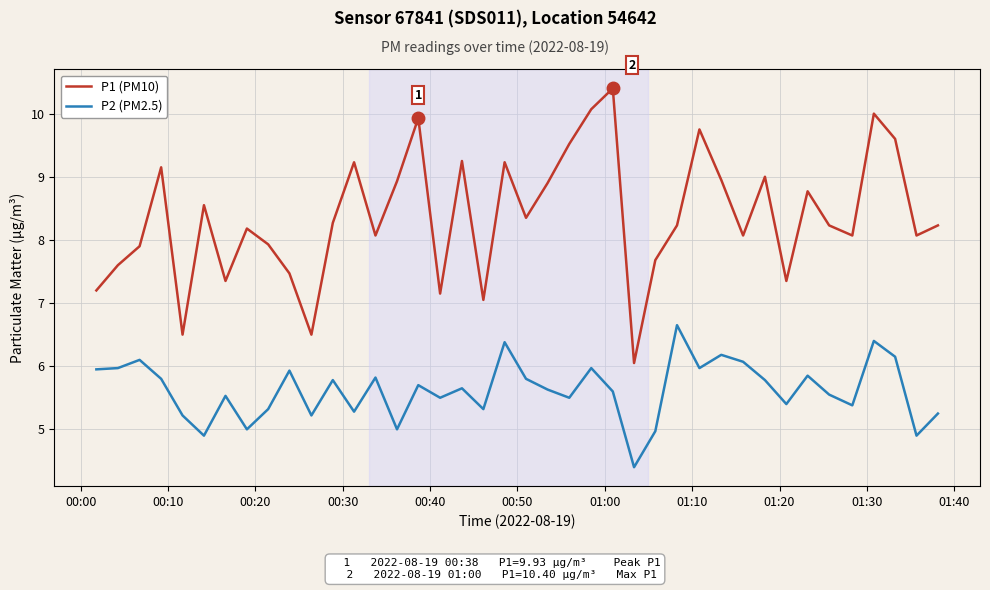

List the series in order of their overall mean, highest first.

P1 (PM10), P2 (PM2.5)